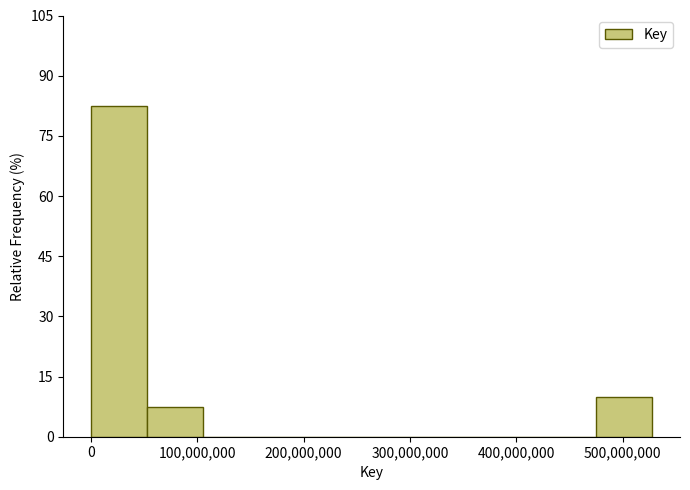

Reading left to right, transcribe this chart: for each bar, give the range it covers on the x-axis and its height. Neither the bar edges nor the heights are printed on the chart, so give them approximately, as read against the axes.

0 to 50000000: 82
50000000 to 110000000: 8
110000000 to 160000000: 0
160000000 to 210000000: 0
210000000 to 260000000: 0
260000000 to 320000000: 0
320000000 to 370000000: 0
370000000 to 420000000: 0
420000000 to 470000000: 0
470000000 to 530000000: 10